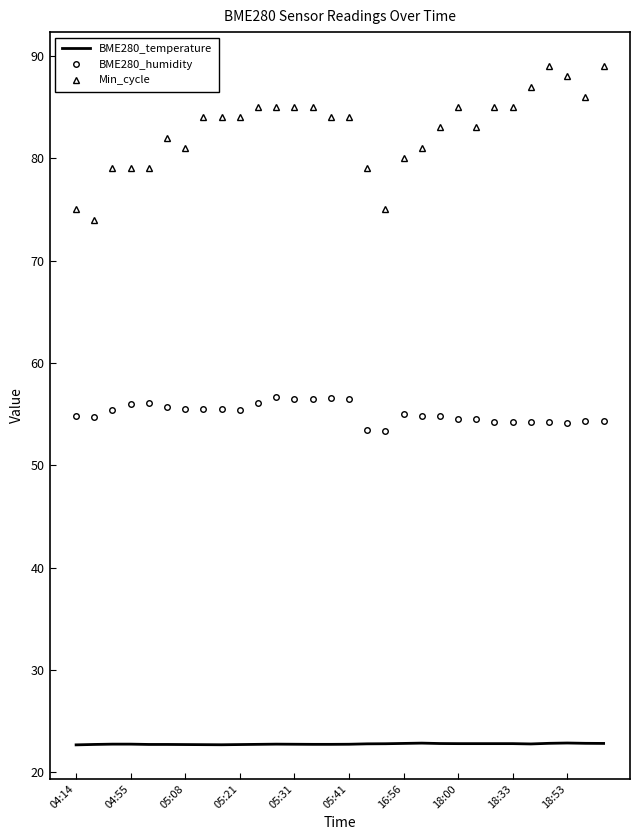

In Min_cycle, how many points are lower than both neighbors (excluding endpoints)?

5